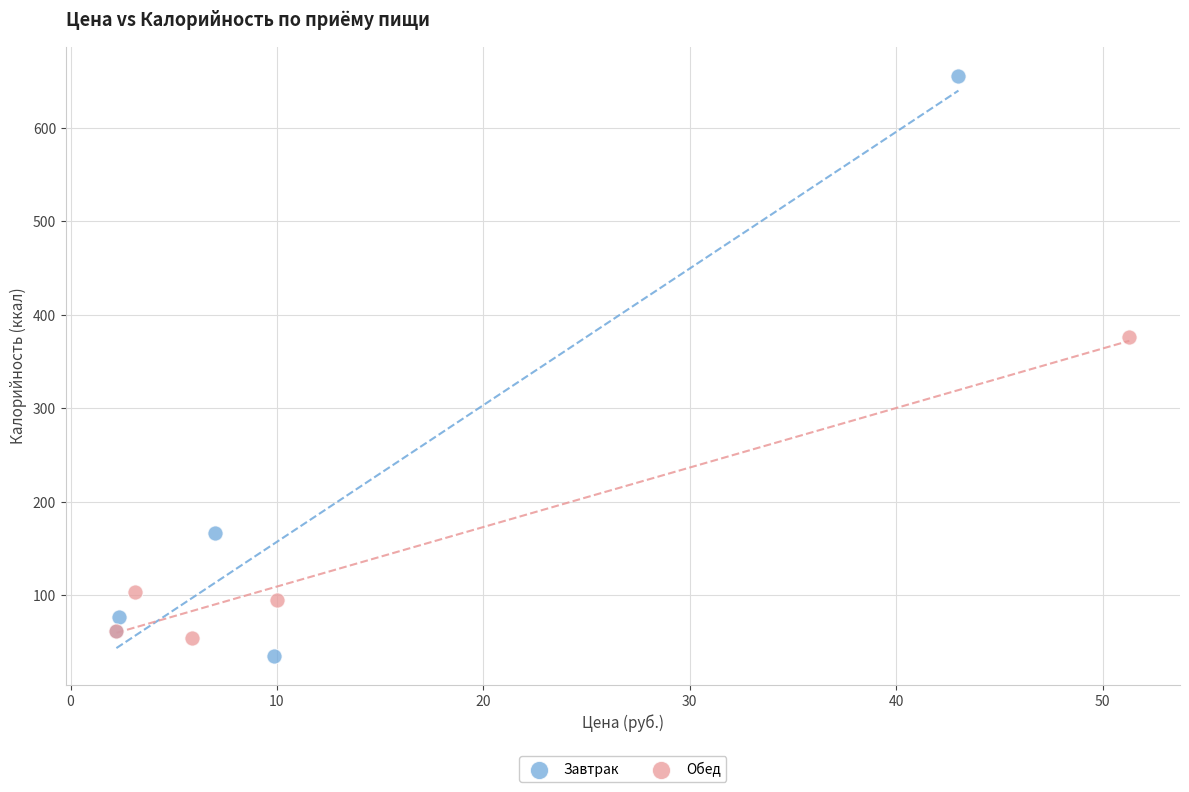

What are all the series names shown in the legend?

Завтрак, Обед